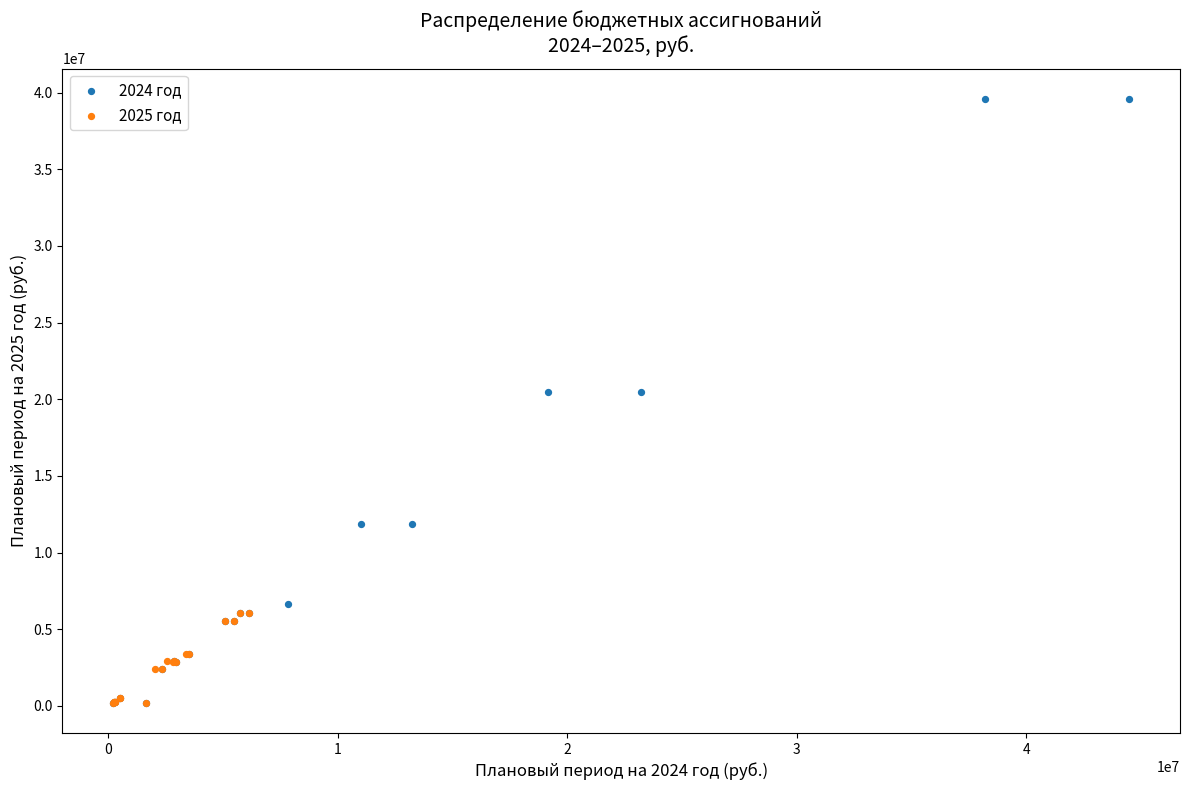

Which series has the largest Y range (max minus min)?

2024 год